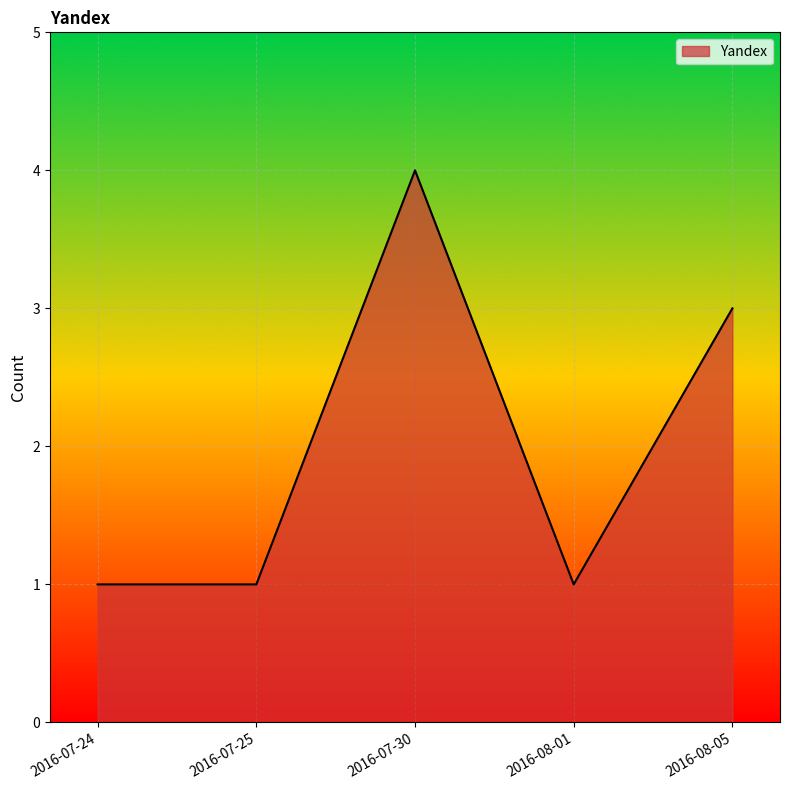

True or false: there are more than 2 points higher than both neighbors.

False